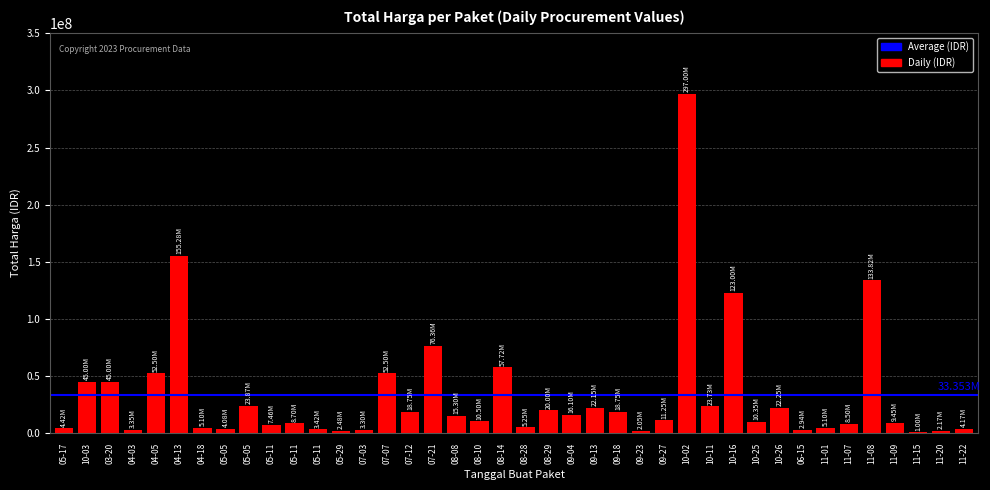

Rank the categories by value from lowest to highest.

11-15, 09-23, 11-20, 05-29, 06-15, 07-03, 04-03, 05-11, 05-05, 11-22, 05-17, 04-18, 11-01, 08-28, 05-11, 11-07, 05-11, 11-09, 10-25, 08-10, 09-27, 08-08, 09-04, 07-12, 09-18, 08-29, 09-13, 10-26, 10-11, 05-05, 10-03, 03-20, 04-05, 07-07, 08-14, 07-21, 10-16, 11-08, 04-13, 10-02